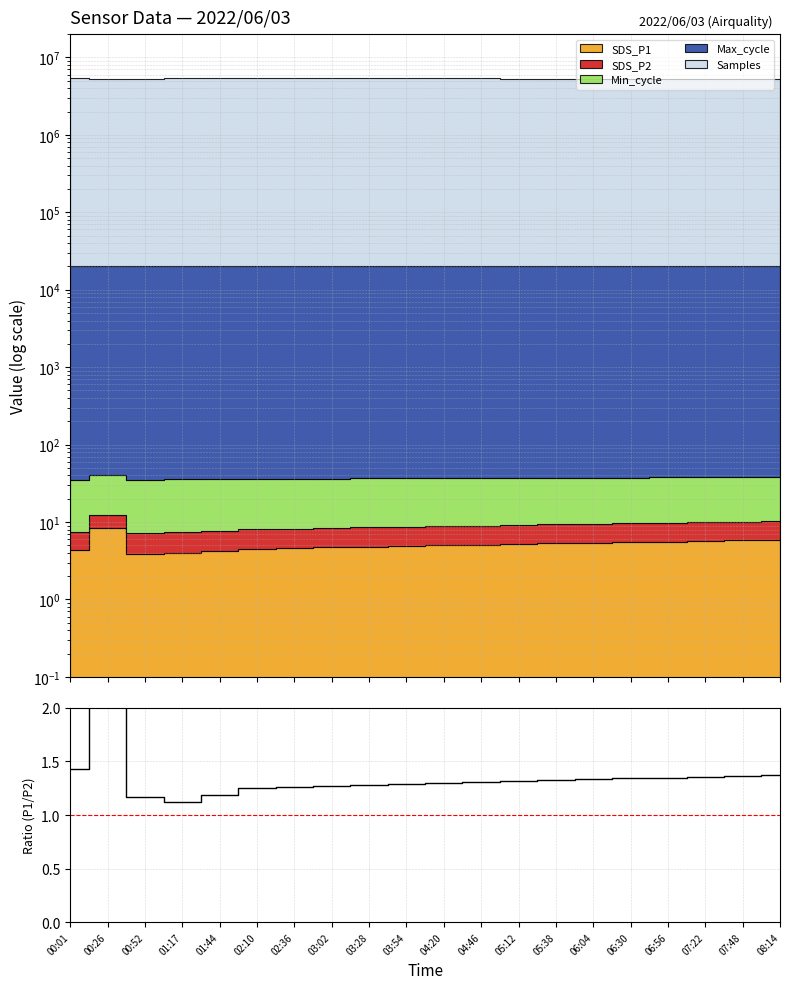

What is the value of the 10th point from the left?

1.3